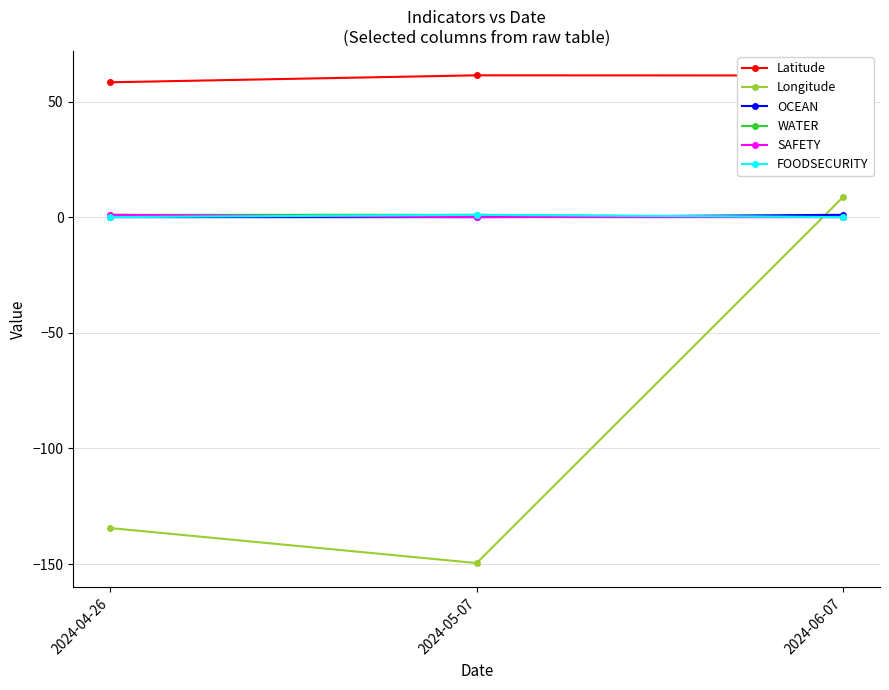

At how many categories does at least one series exceed 49?

3